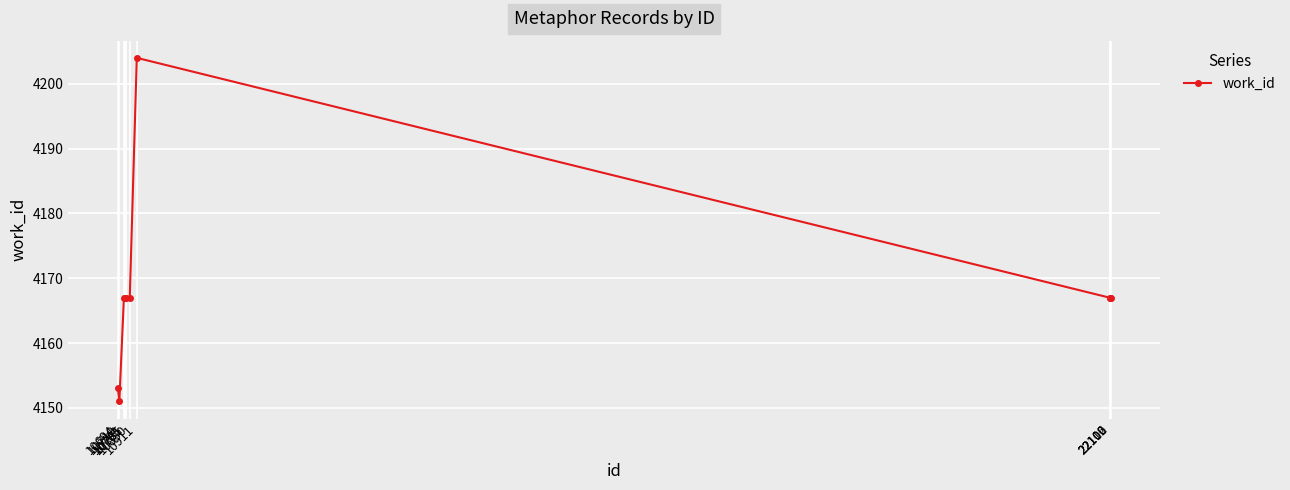

At which category does the data reach its first local valley?

10710